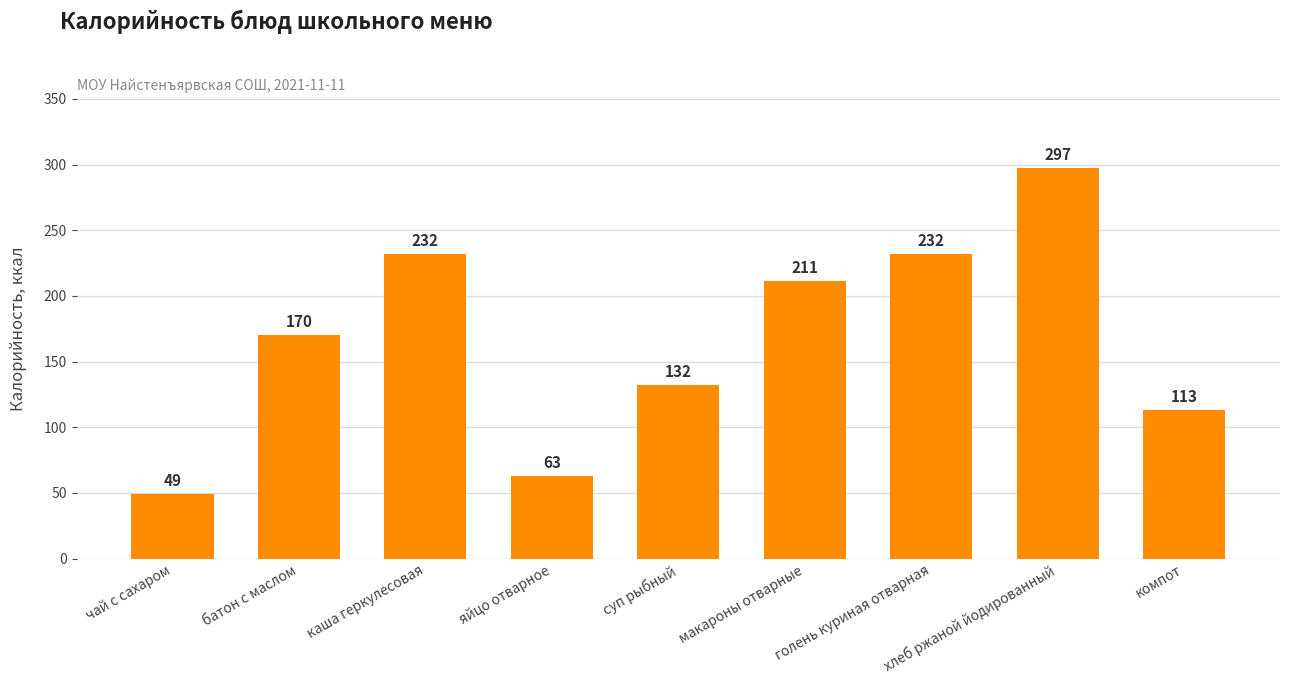

What is the ratio of the value at батон с маслом to the value at суп рыбный?

1.3